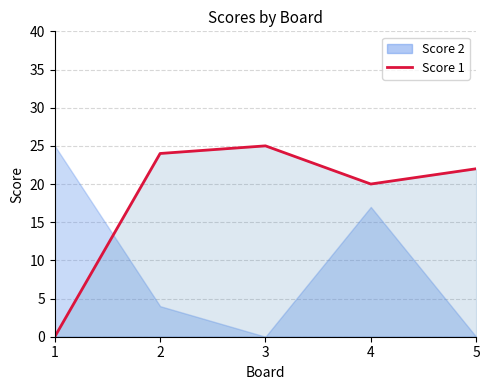

At which category does the data reach its first local peak?

3